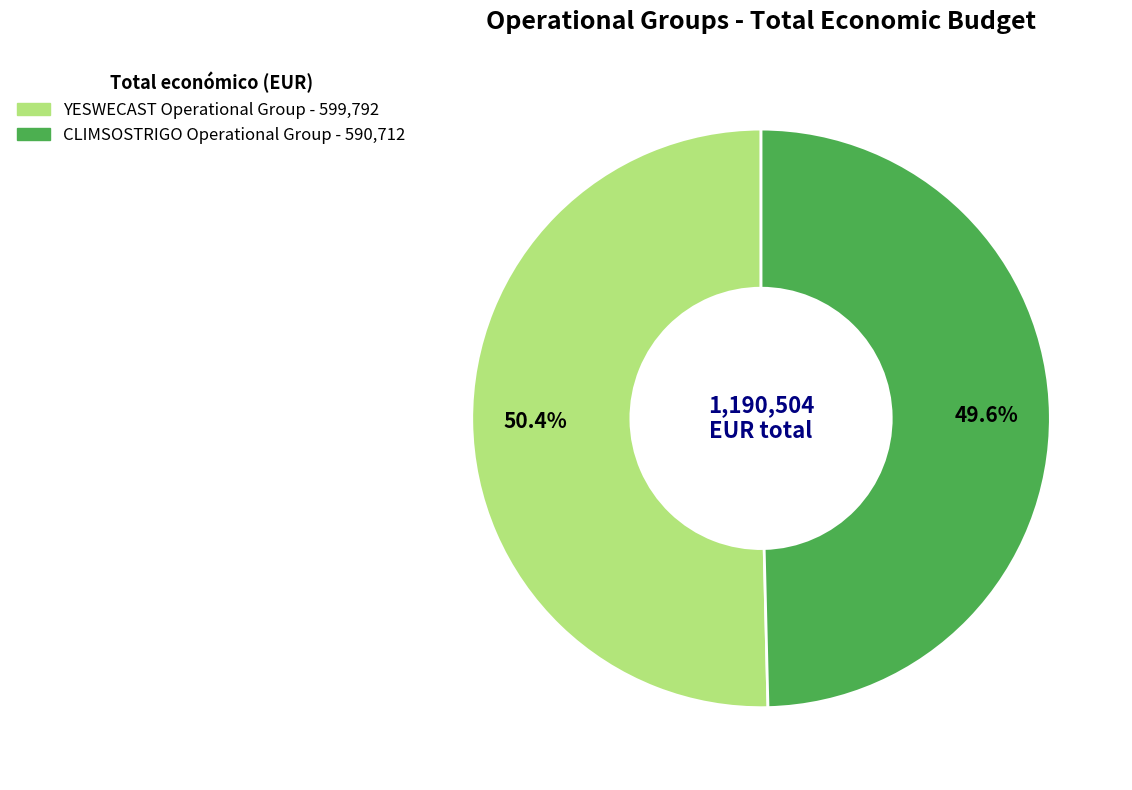

Does any single category account for the majority?

Yes